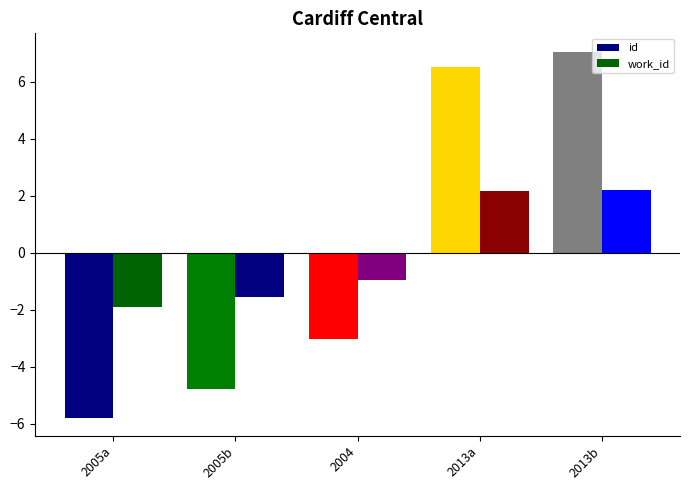

How many data points in work_id are above 0?

2